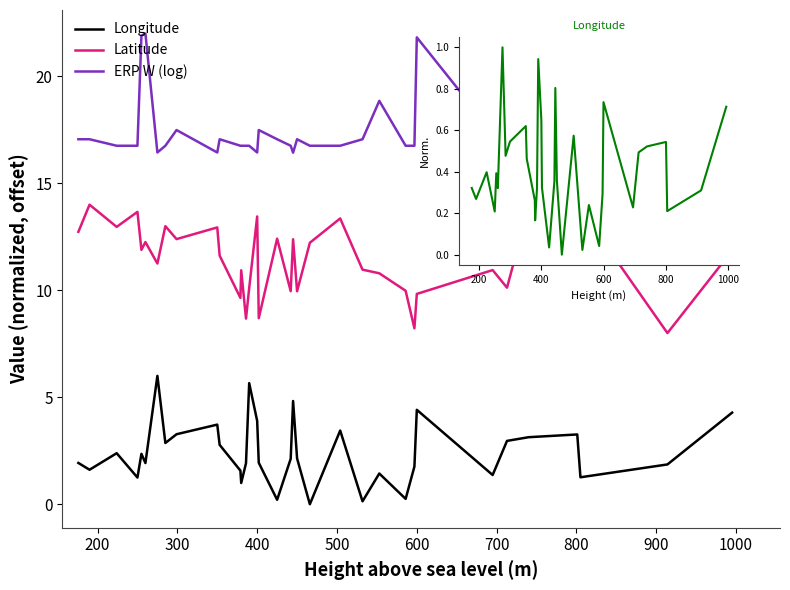

At which category is the sum across all series the highest?

600